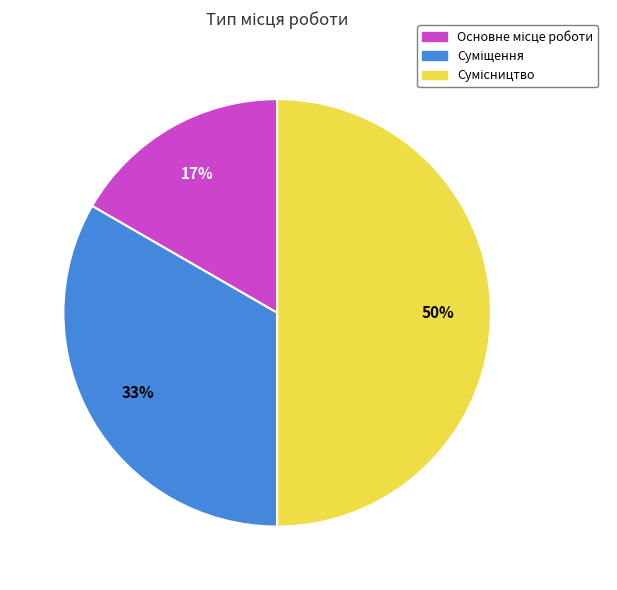

How many slices are in this pie chart?

3